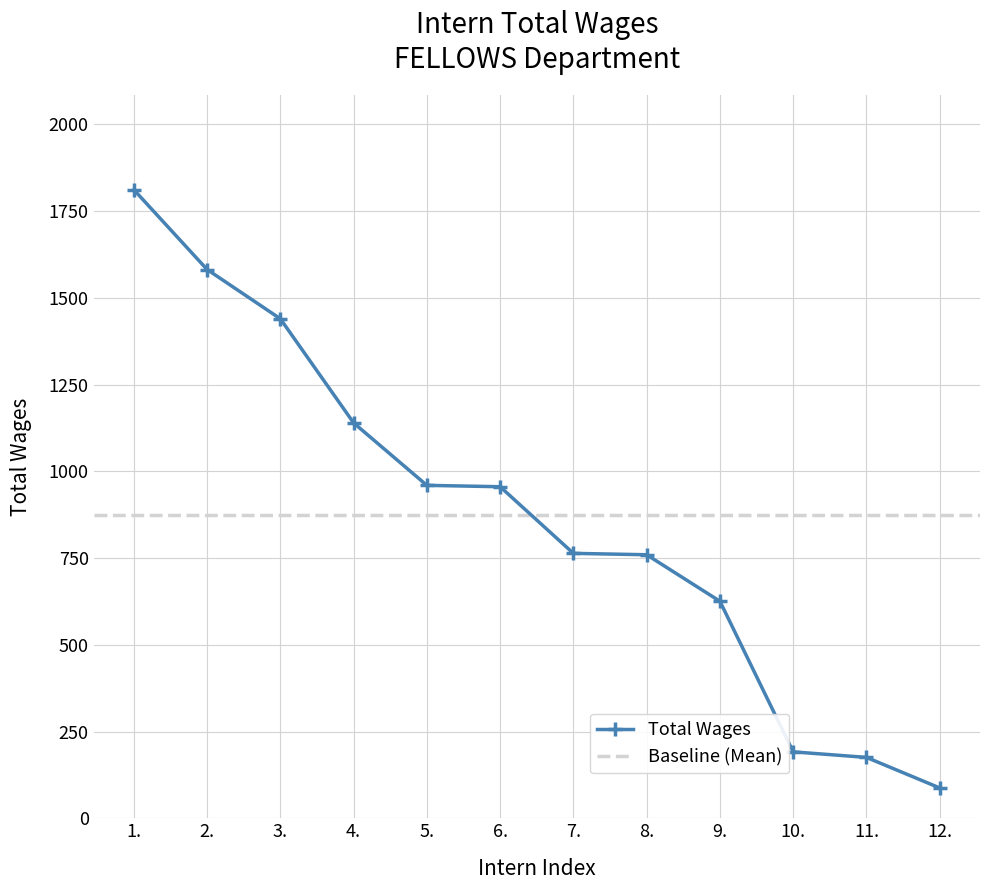

Does the chart have visible grid lines?

Yes